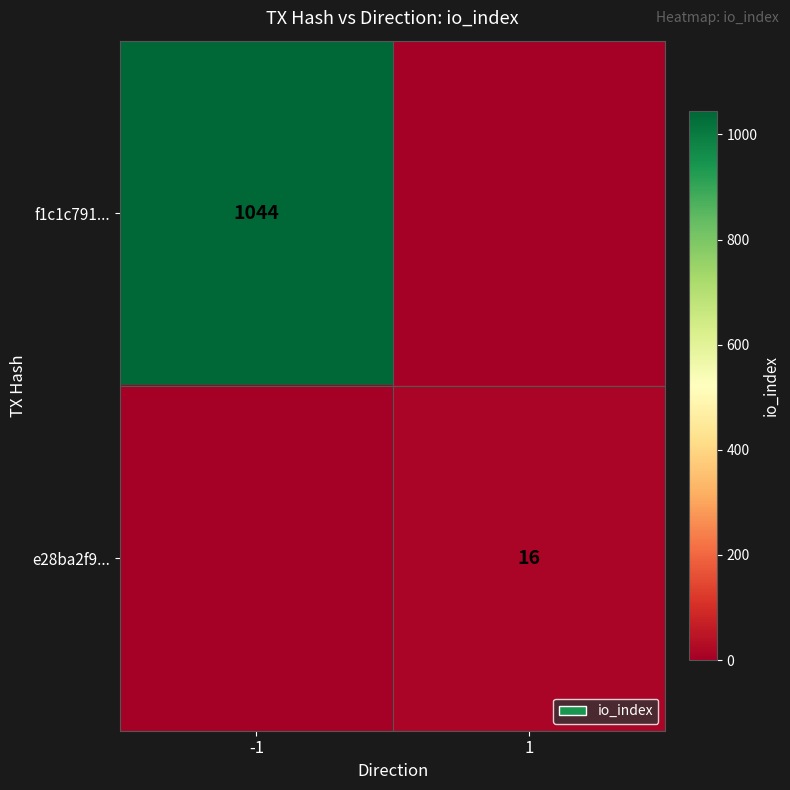

True or false: f1c1c791... has a value of 338 at -1.

False